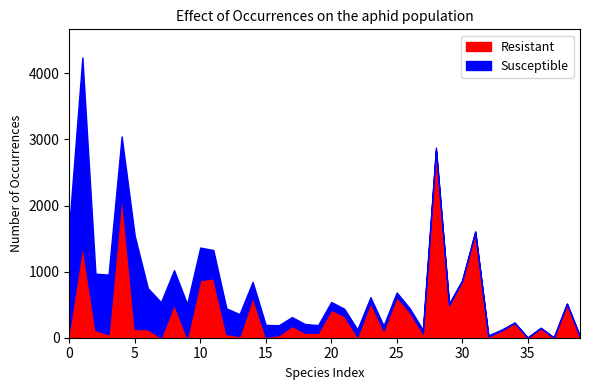

True or false: Susceptible and Resistant cross at least once.

True